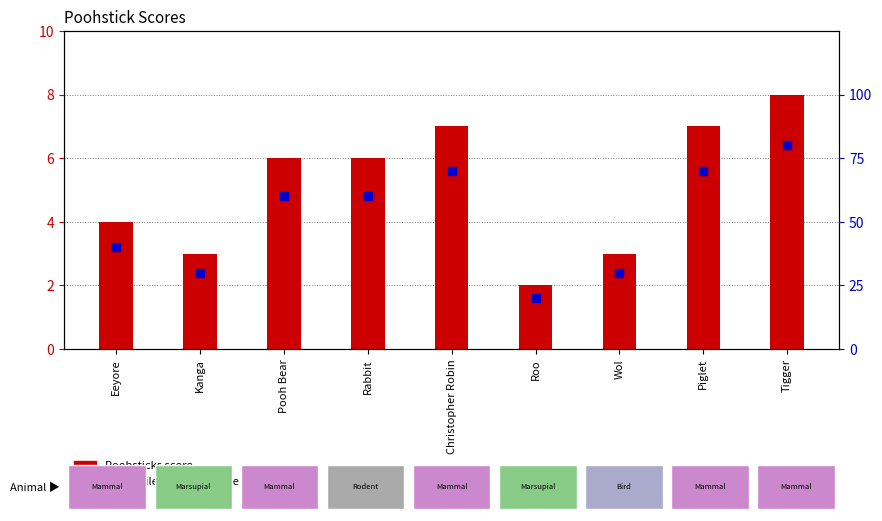

At which category is the sum across all series the highest?

Tigger